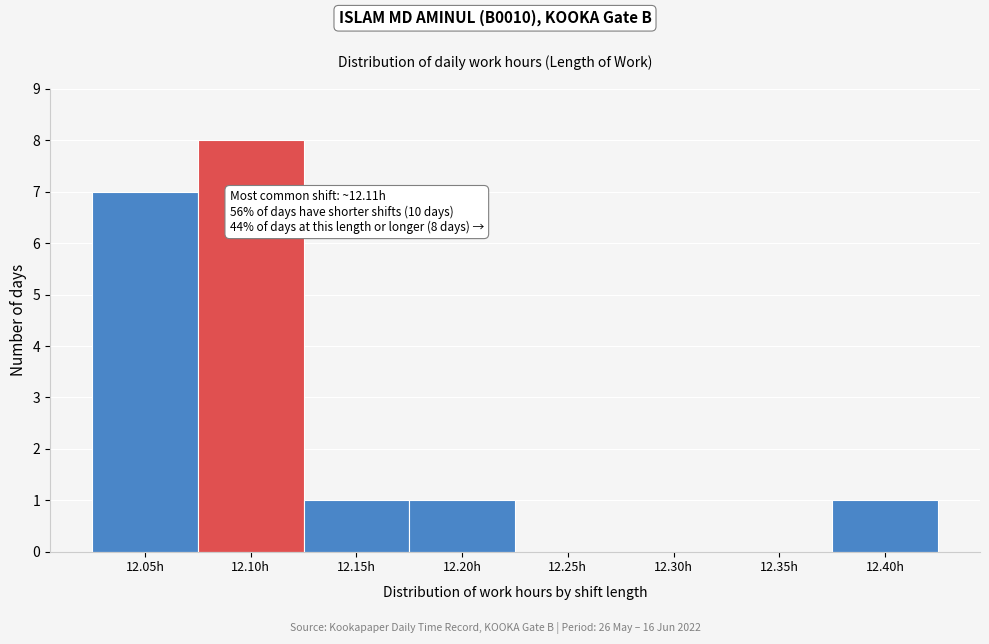

Reading left to right, what are all the values shown in this chart?

12.05h=7	12.10h=8	12.15h=1	12.20h=1	12.25h=0	12.30h=0	12.35h=0	12.40h=1